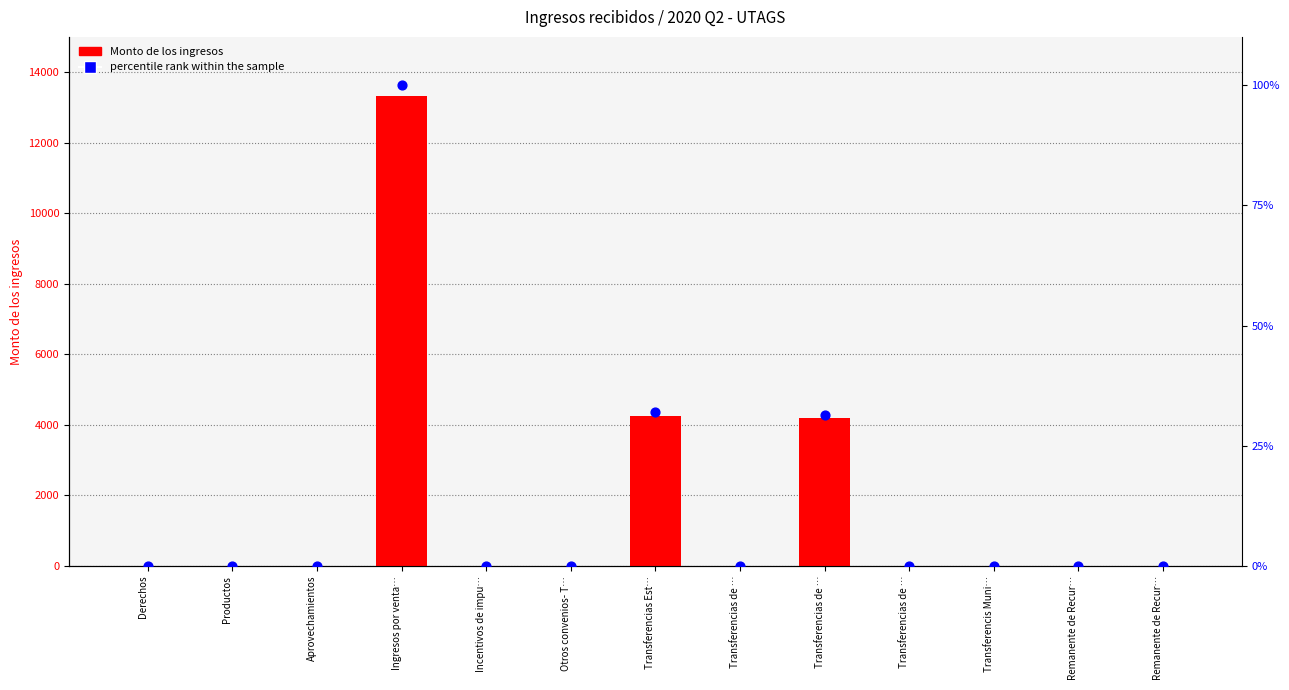

Which series contains the lowest Y value?

Monto de los ingresos